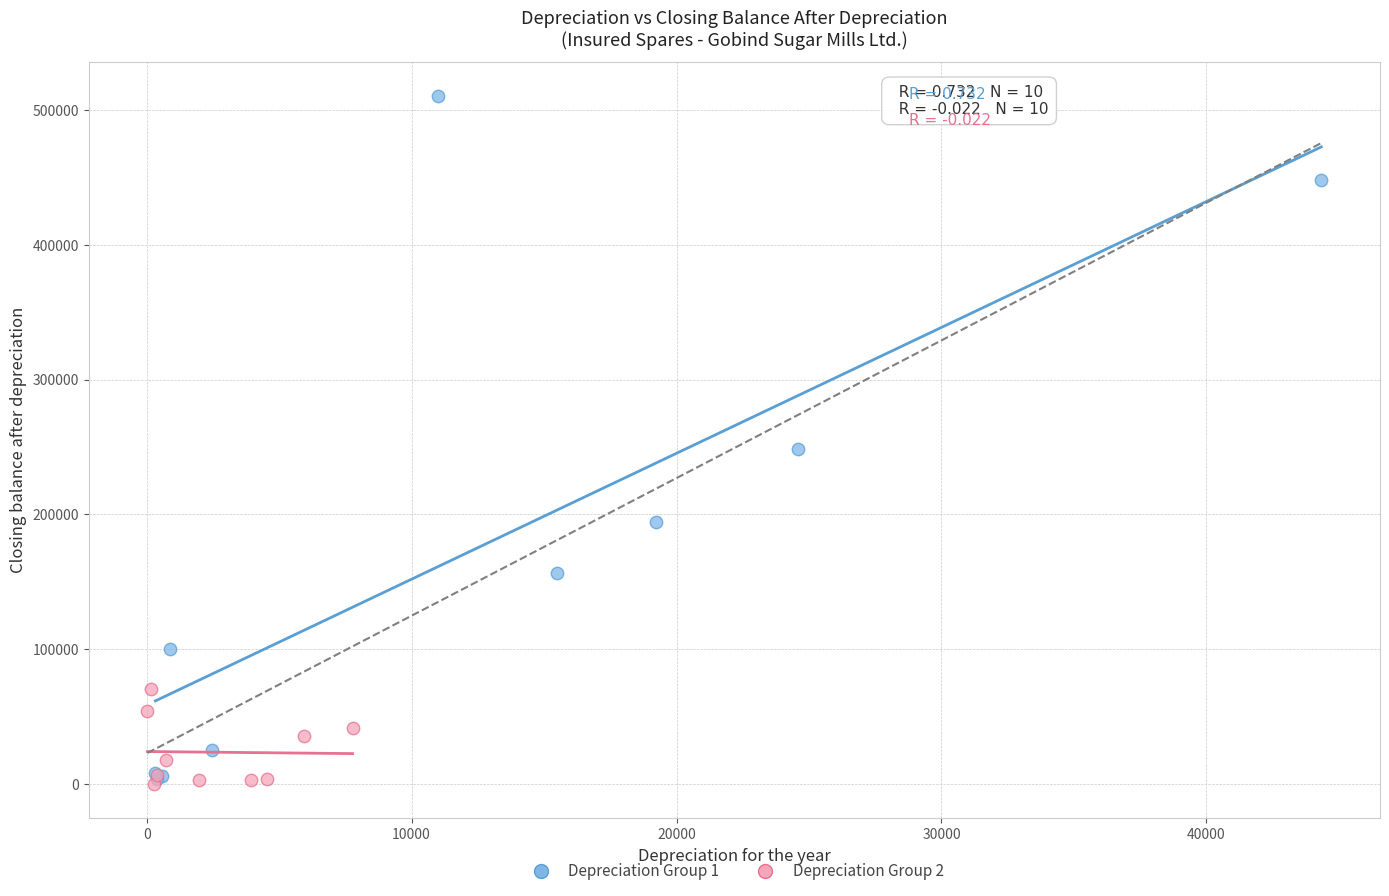

Which series reaches the maximum Y coordinate?

Depreciation Group 1